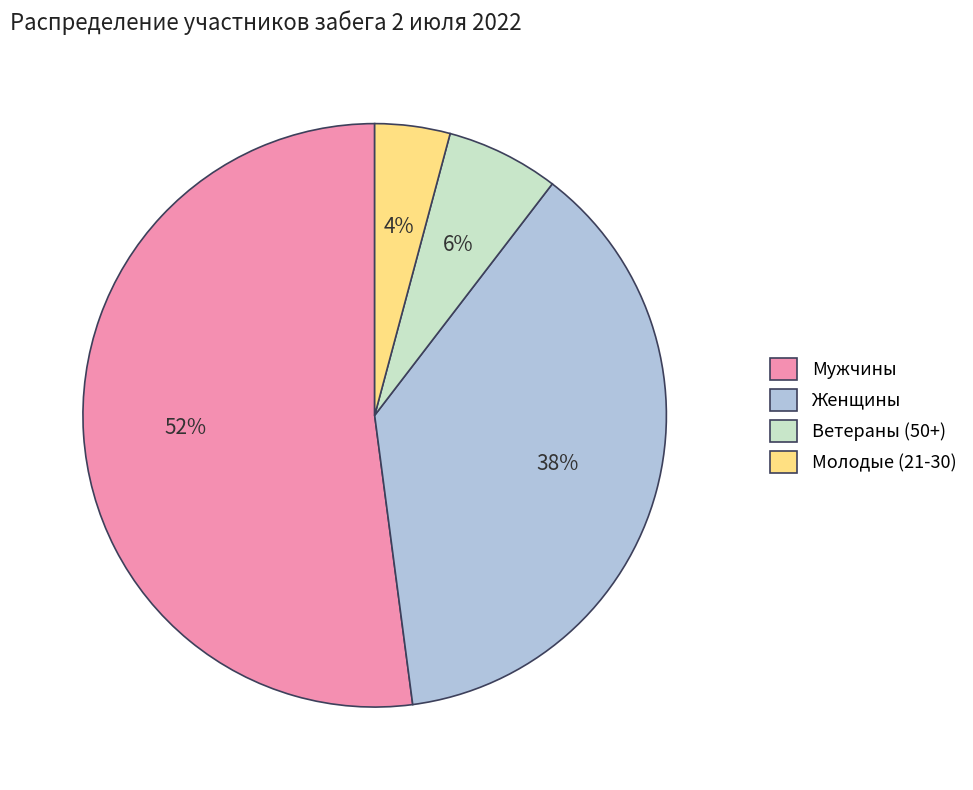

What percentage is the Молодые (21-30) slice, to the nearest percent?

4%